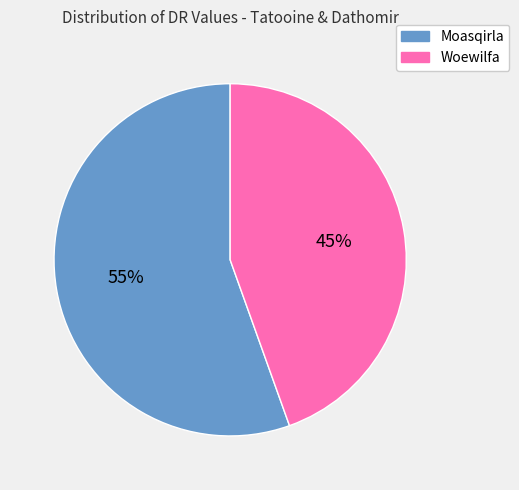

What is the majority slice?

Moasqirla